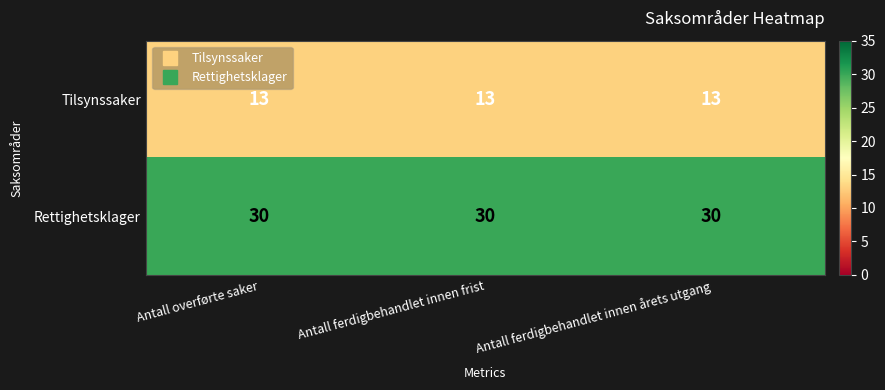

What is the total value across all series at Antall ferdigbehandlet innen årets utgang?

43